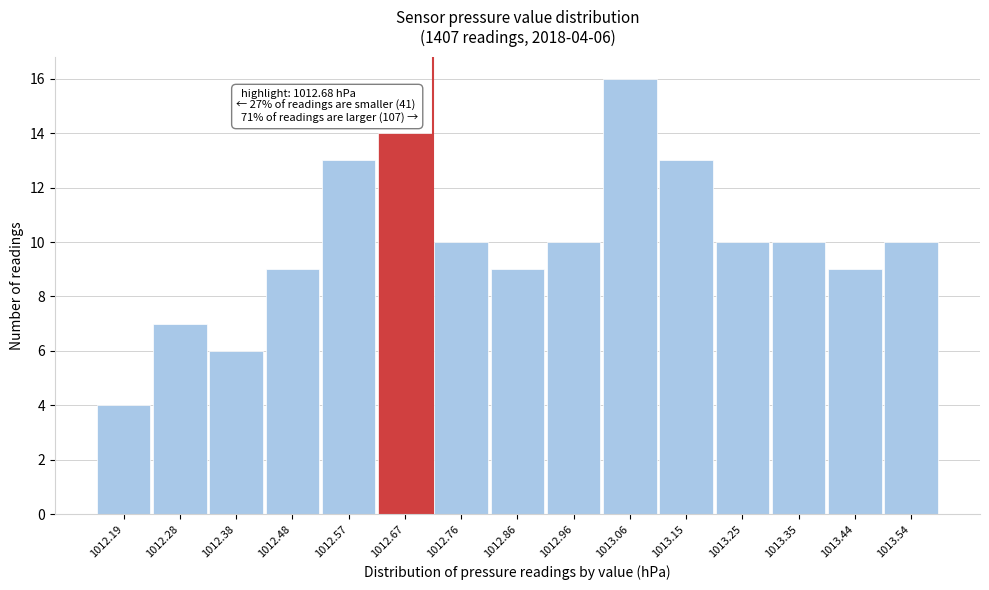

Reading left to right, transcribe all the data shown in this chart.

1012.19=4	1012.28=7	1012.38=6	1012.48=9	1012.57=13	1012.67=14	1012.76=10	1012.86=9	1012.96=10	1013.06=16	1013.15=13	1013.25=10	1013.35=10	1013.44=9	1013.54=10